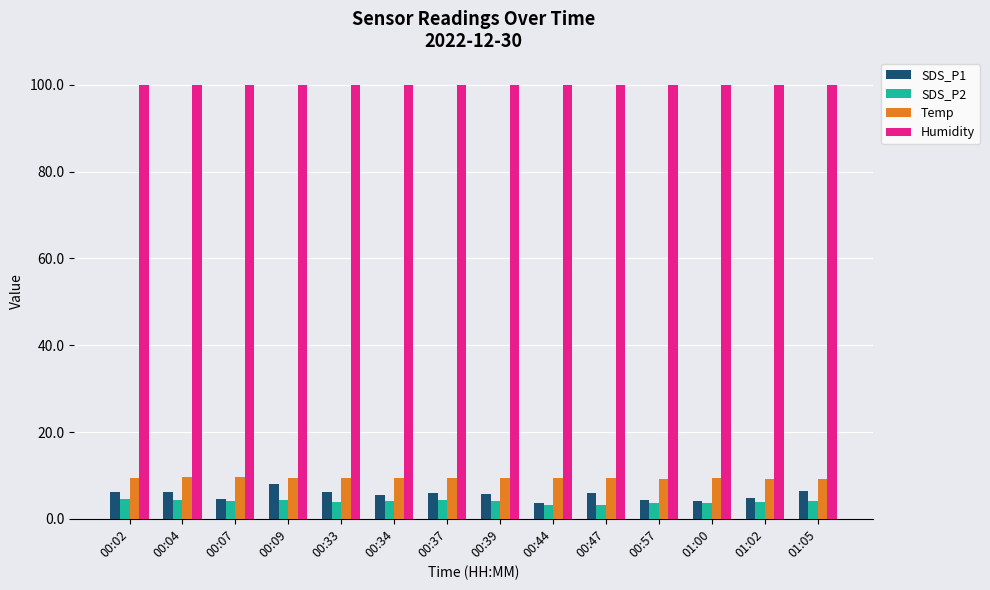

At how many categories does at least one series exceed 79?

14